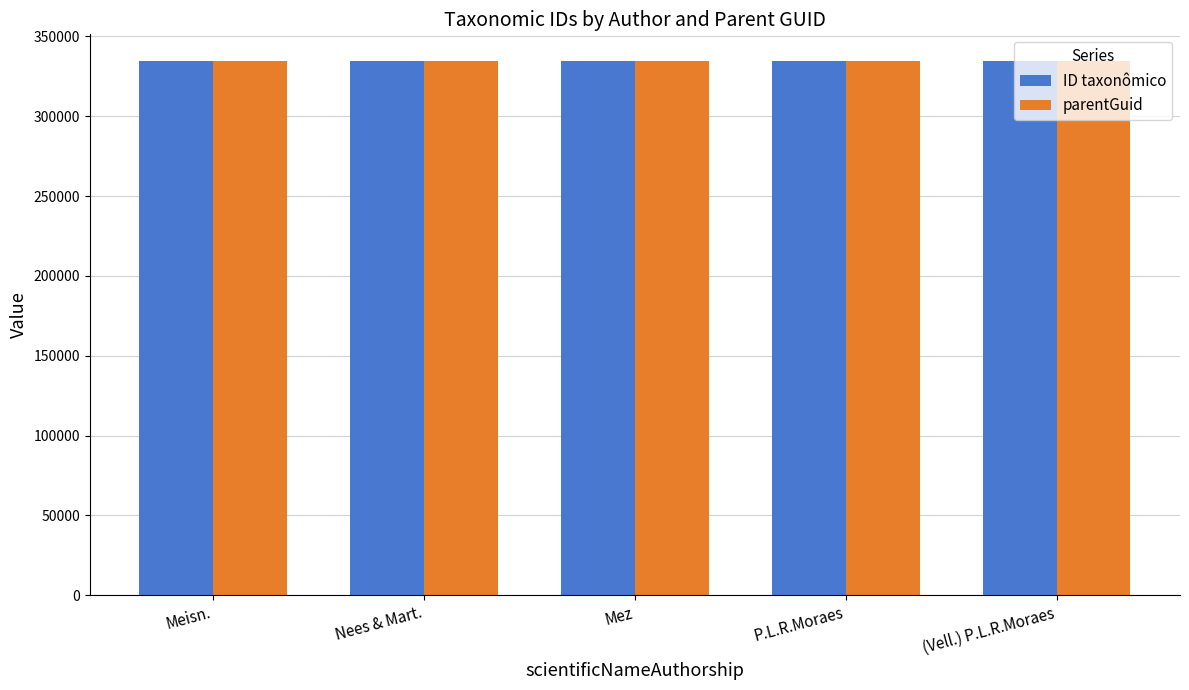

What is the sum of the parentGuid values at Mez and P.L.R.Moraes?

669064